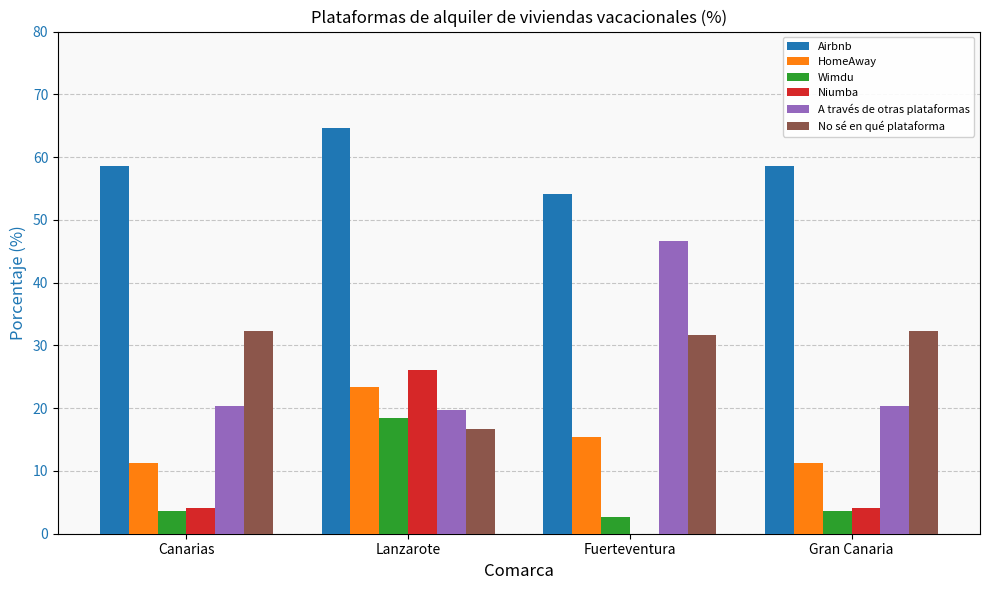

How many categories are shown in the chart?

4